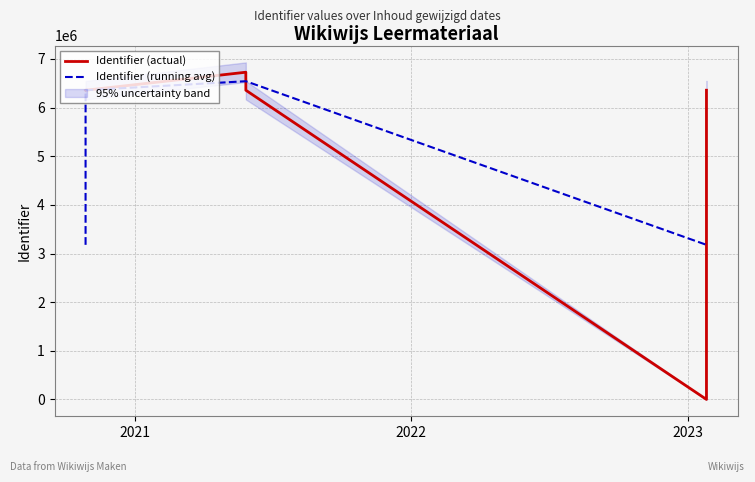

What is the sum of all Identifier (actual) values?

32155544.0